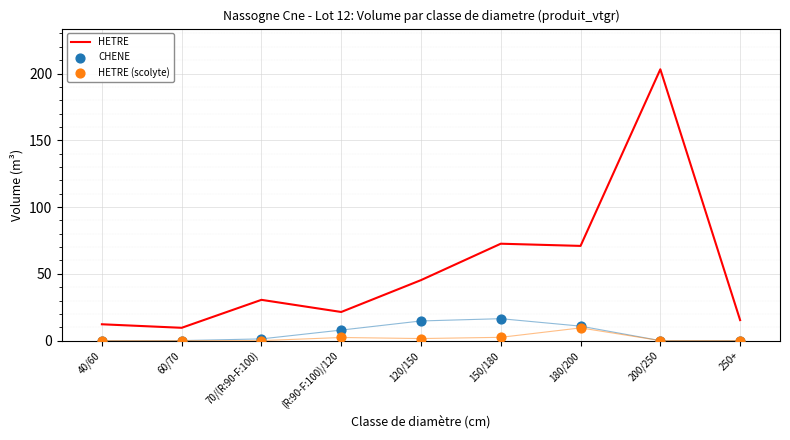

Which series reaches the maximum Y coordinate?

HETRE